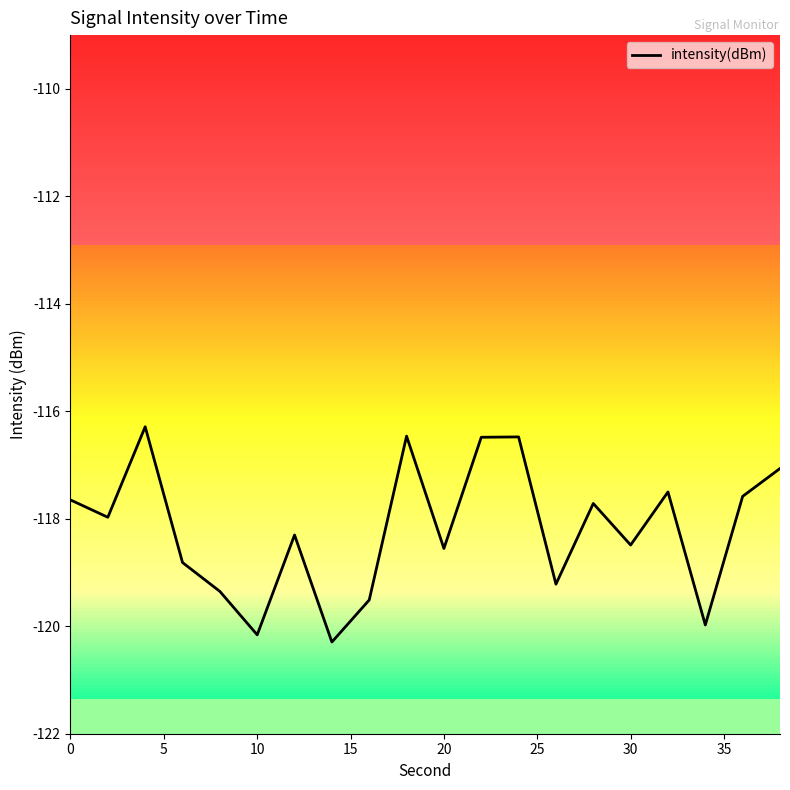

Reading left to right, list all the values displayed in this chart.

-117.6	-118.0	-116.3	-118.8	-119.4	-120.2	-118.3	-120.3	-119.5	-116.5	-118.6	-116.5	-116.5	-119.2	-117.7	-118.5	-117.5	-120.0	-117.6	-117.1